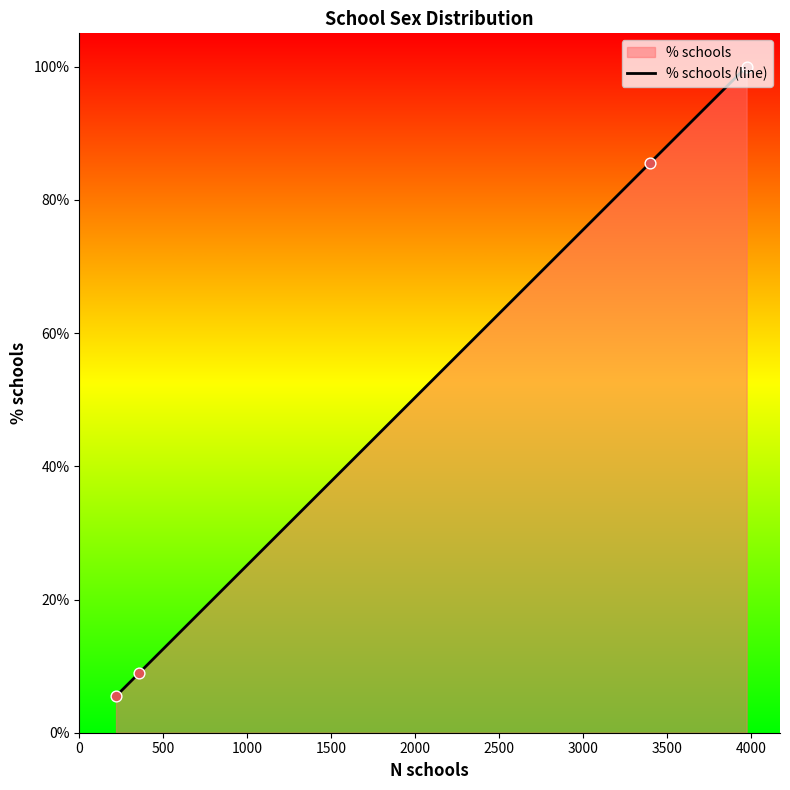

What is the minimum value shown in the chart?

5.5